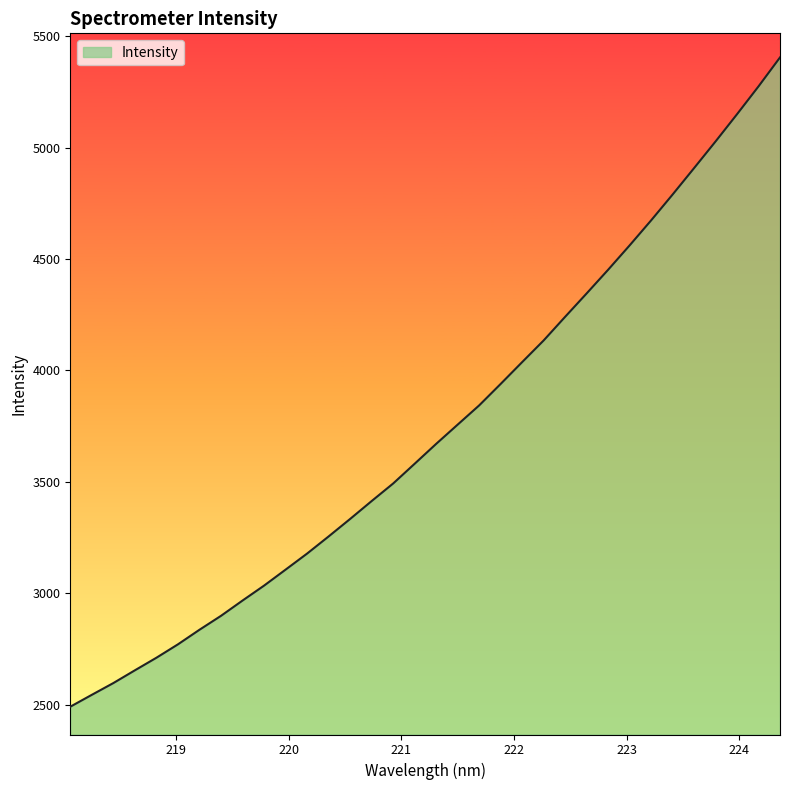

What is the smallest value displayed?

2492.2